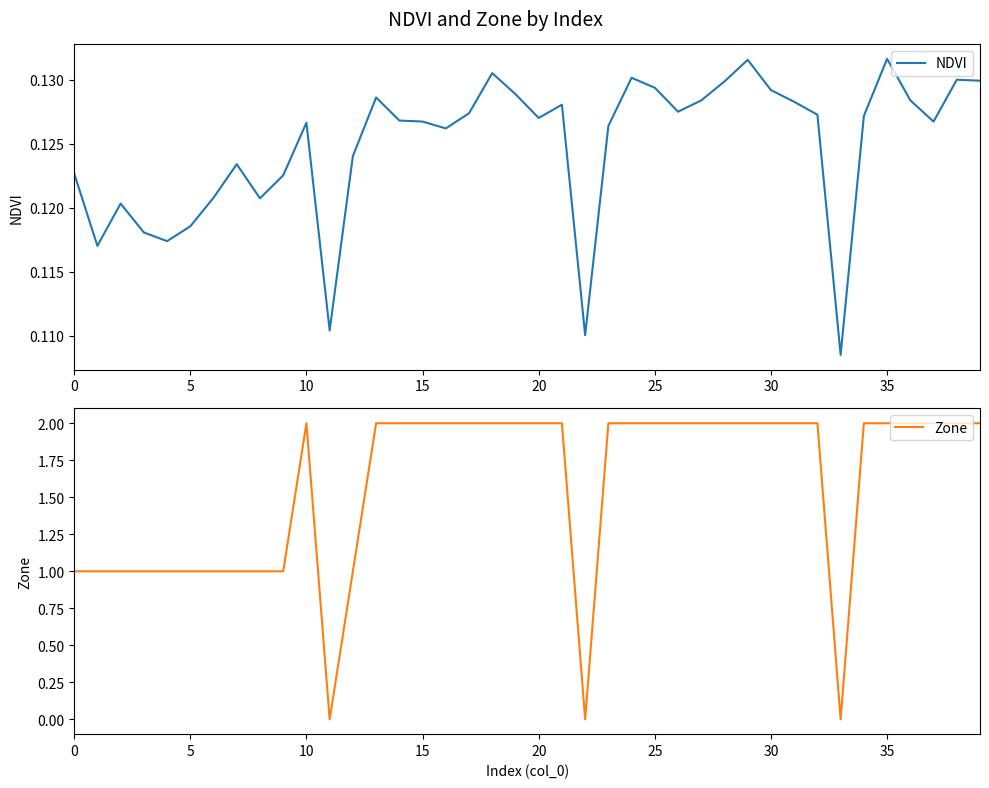

True or false: Zone and NDVI intersect in this chart.

True